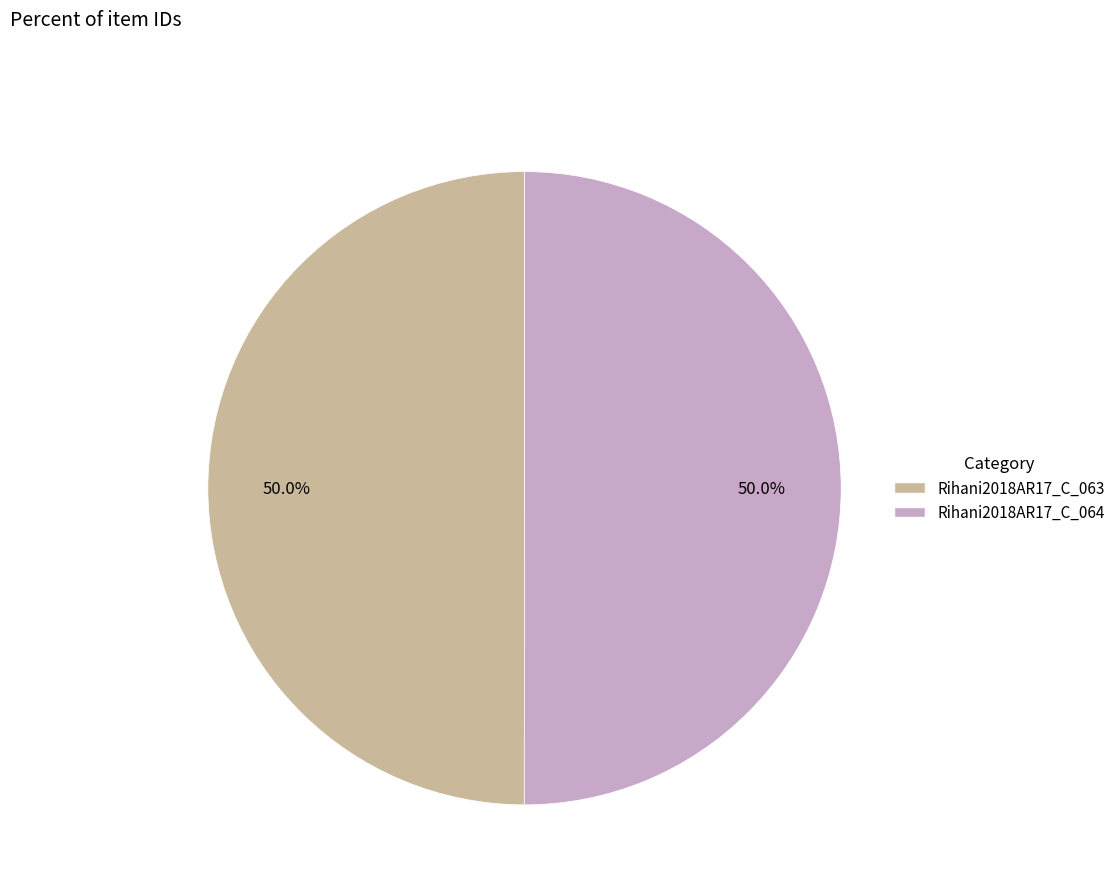

How many segments does this pie chart have?

2